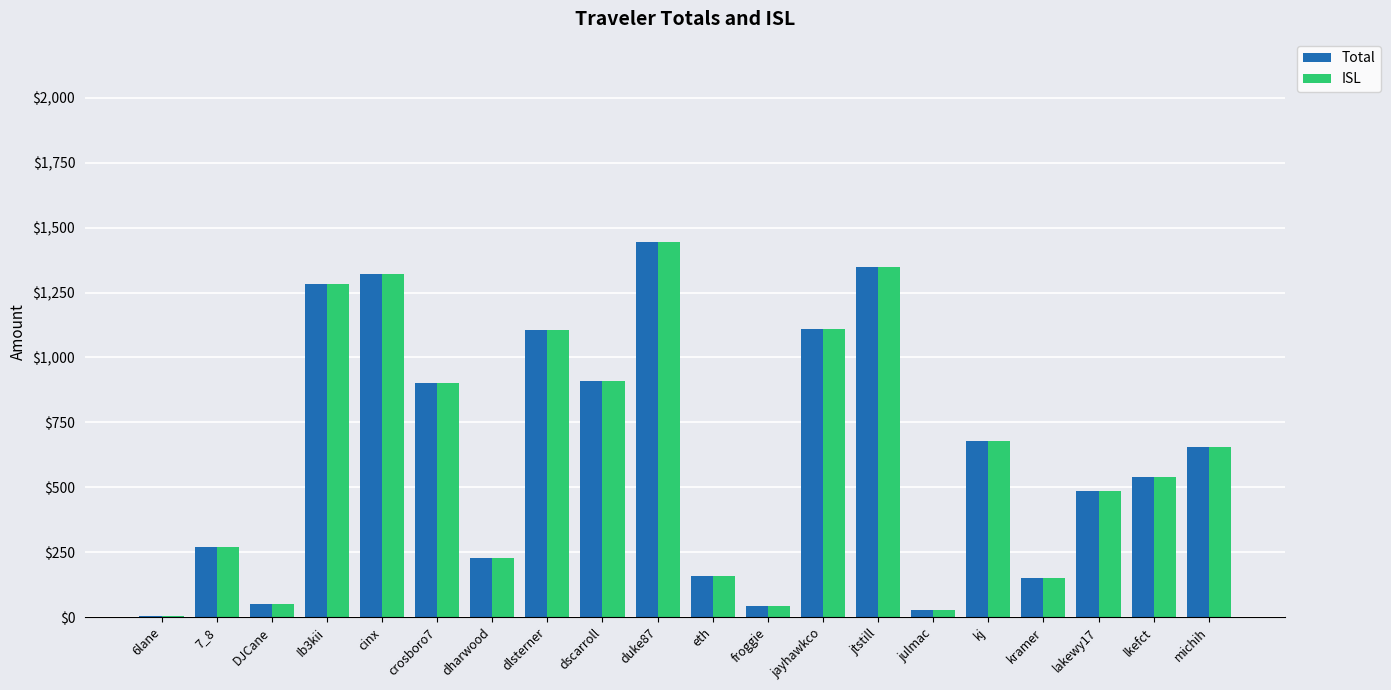

What is the difference between the ISL values at kj and DJCane?

628.3